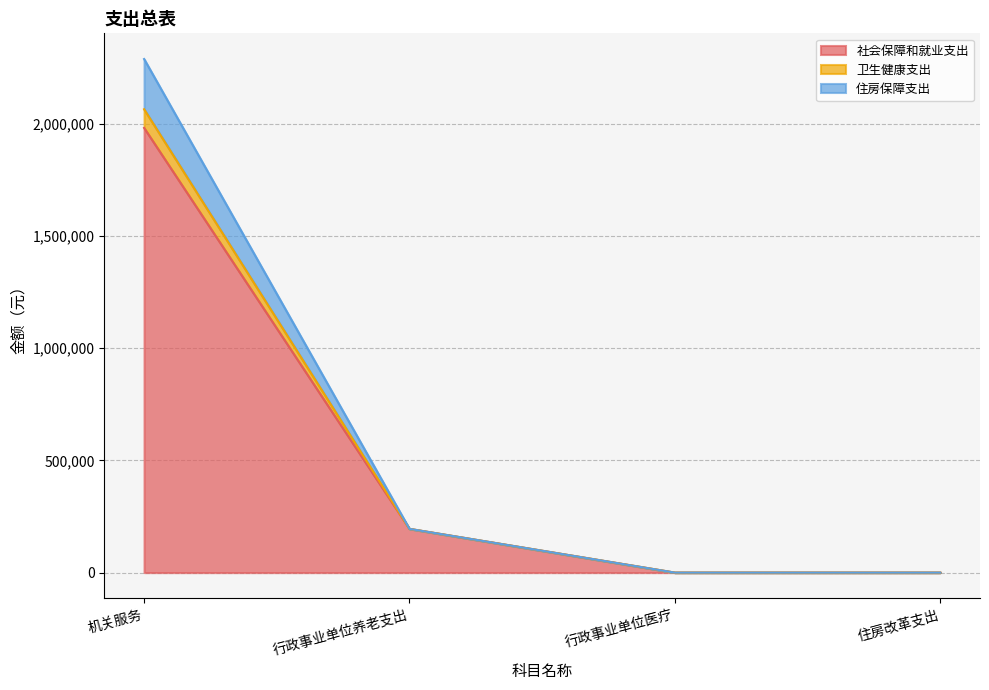

Count the number of data series in this chart.

3